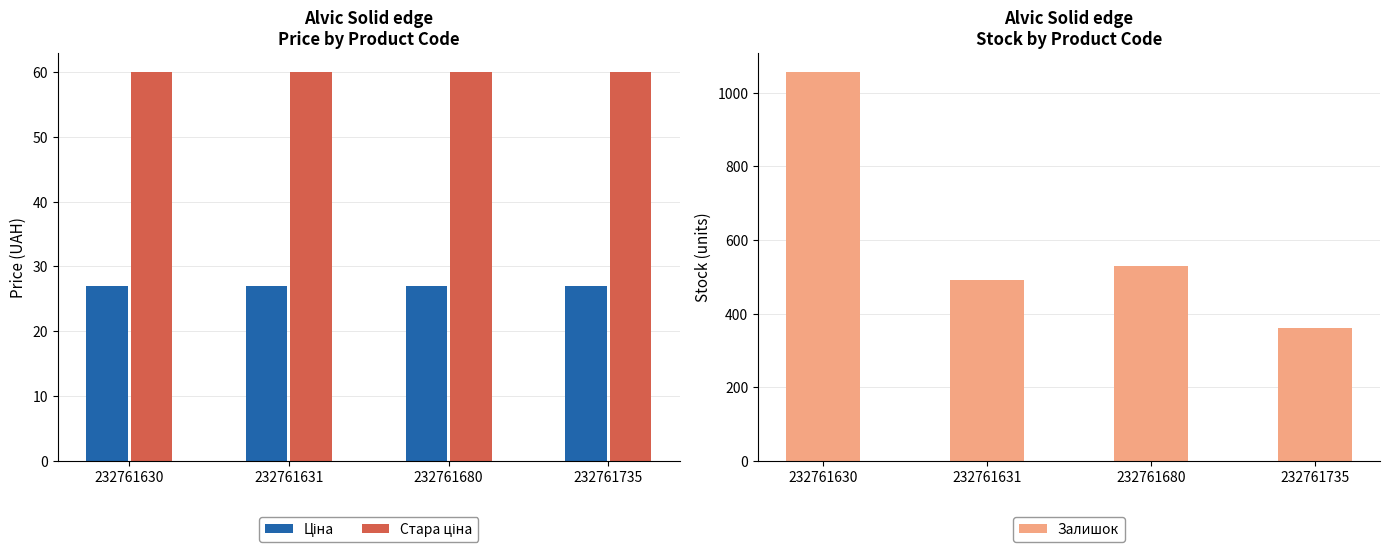

How many values in the Залишок series exceed 528?

1